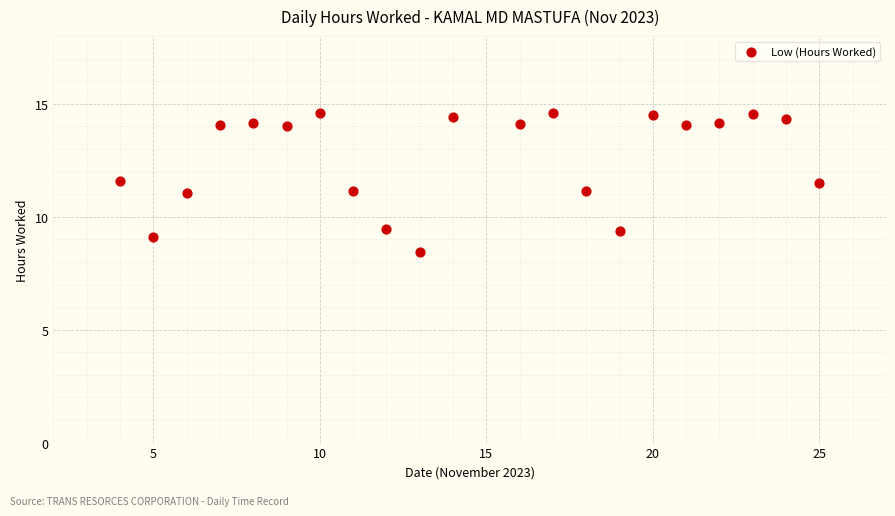

What is the range of X values (max minus min)?

21.0